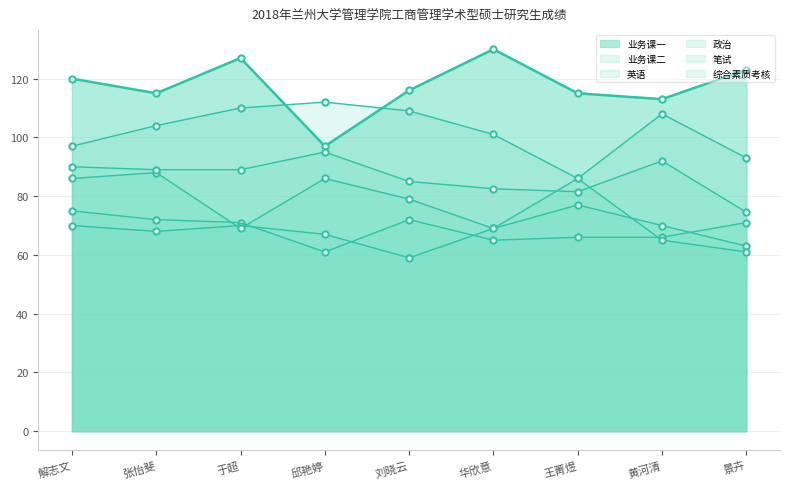

Between 黄河清 and 于超, which is larger?

于超